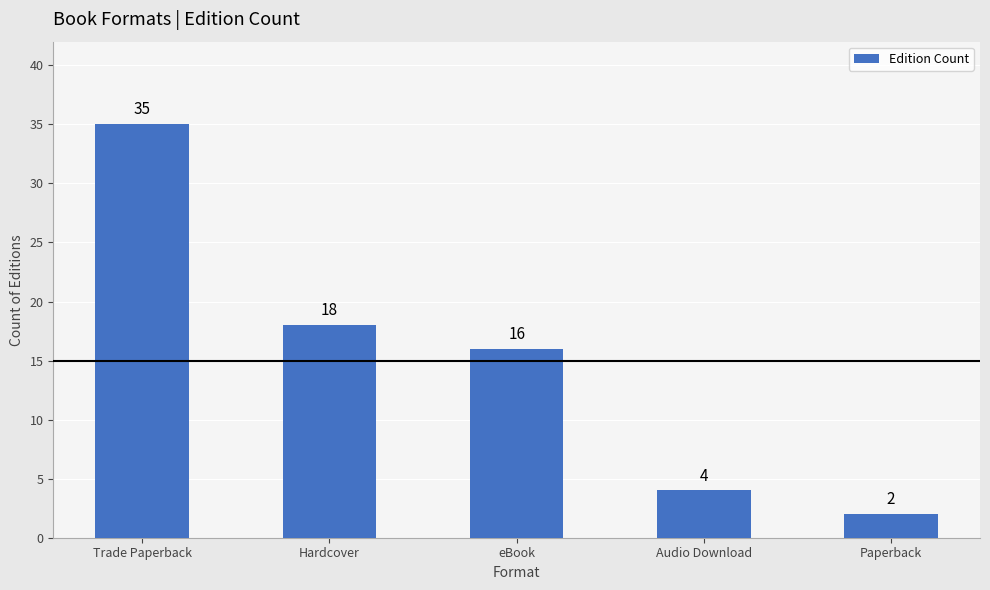

How many data points does each series have?

5